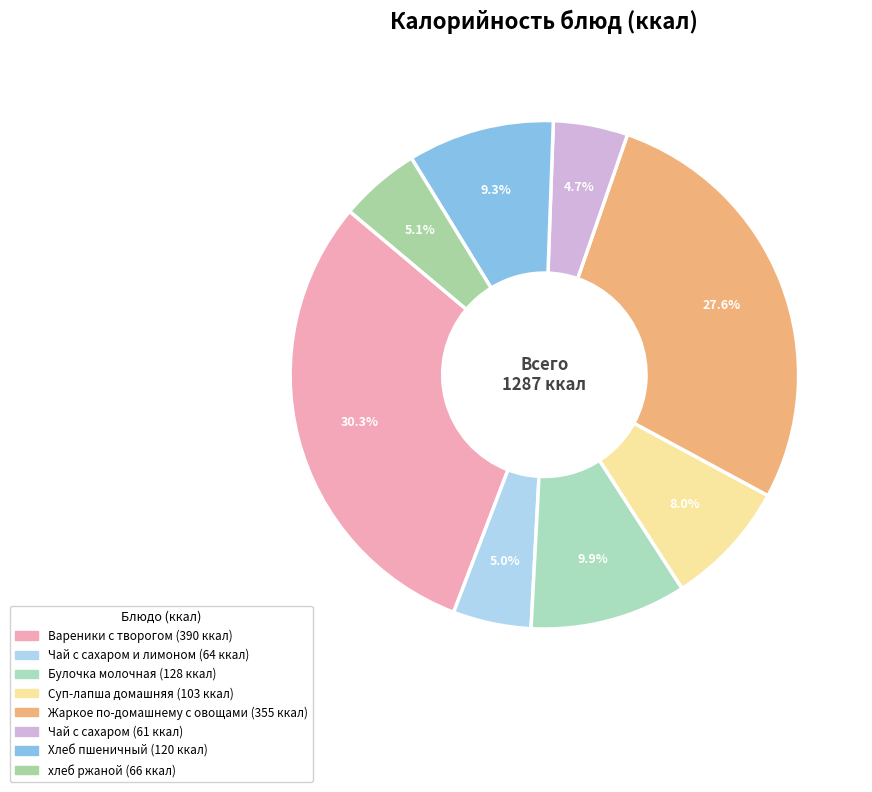

How many slices are in this pie chart?

8